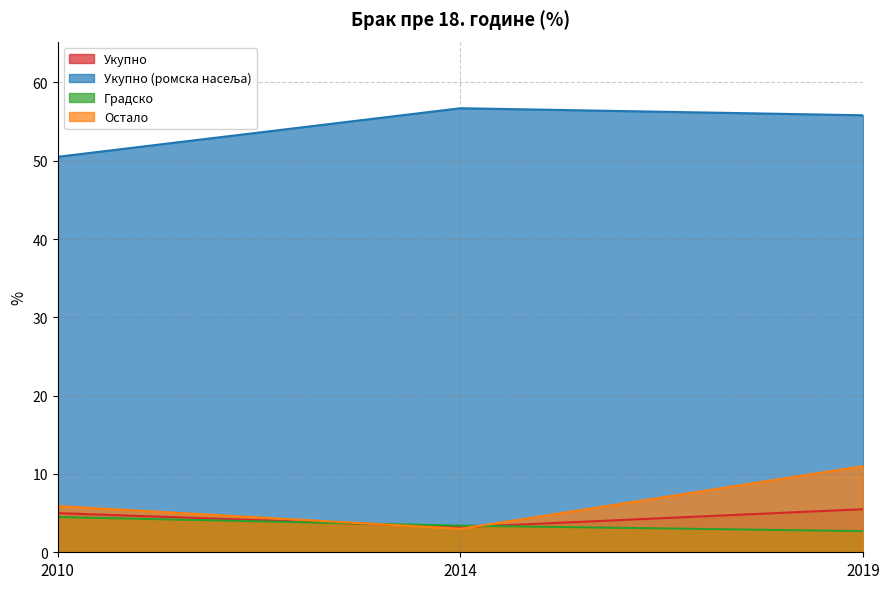

What is the minimum value for Укупно?

3.2